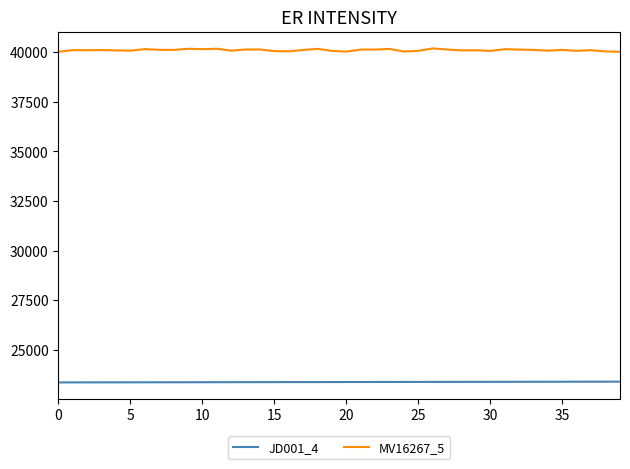

Rank the series by their maximum value, from highest to lowest.

MV16267_5, JD001_4